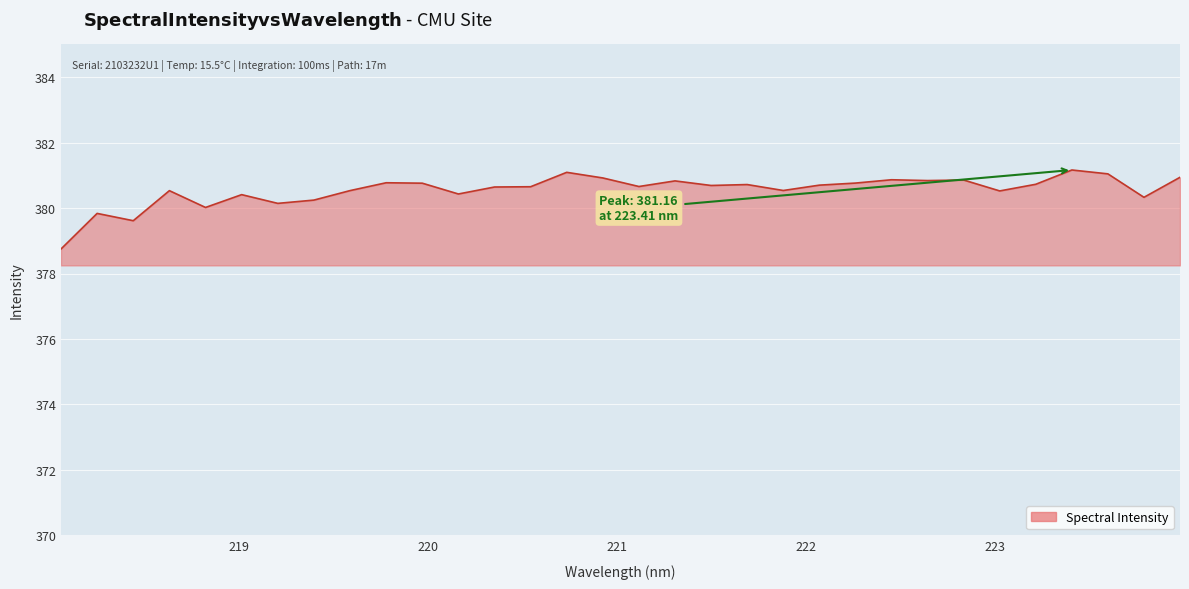

What is the greatest value displayed?

381.2